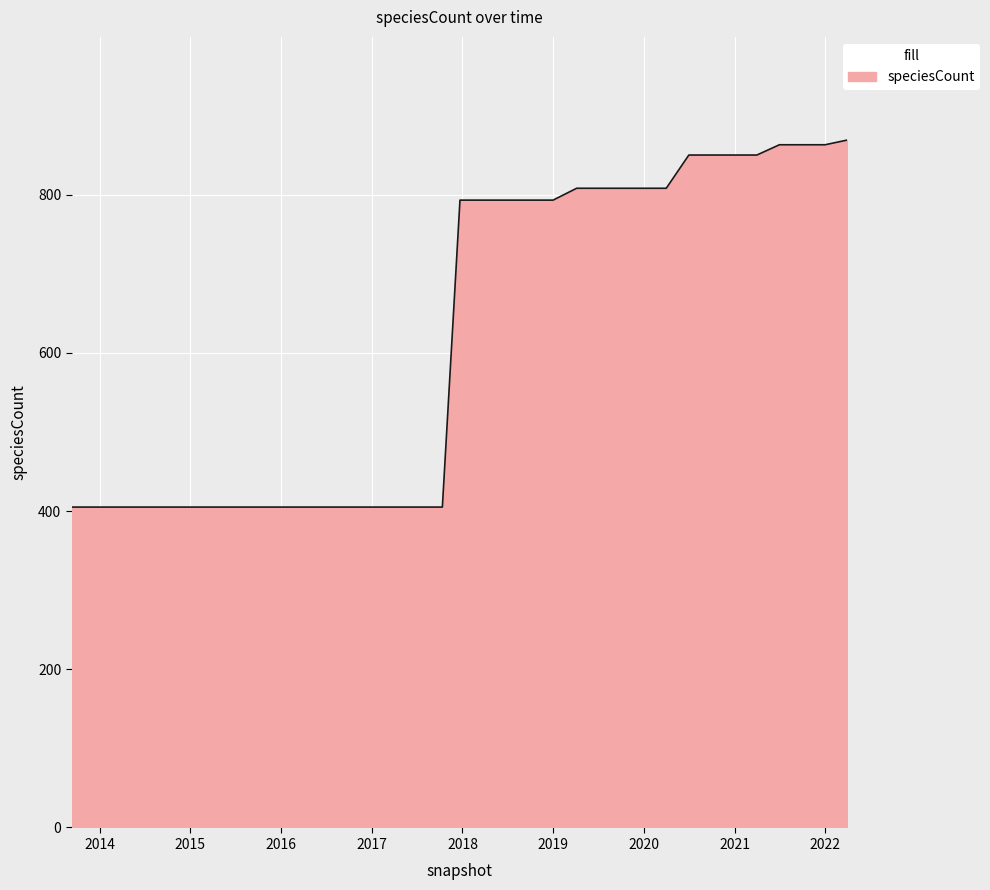

What is the greatest value displayed?

869